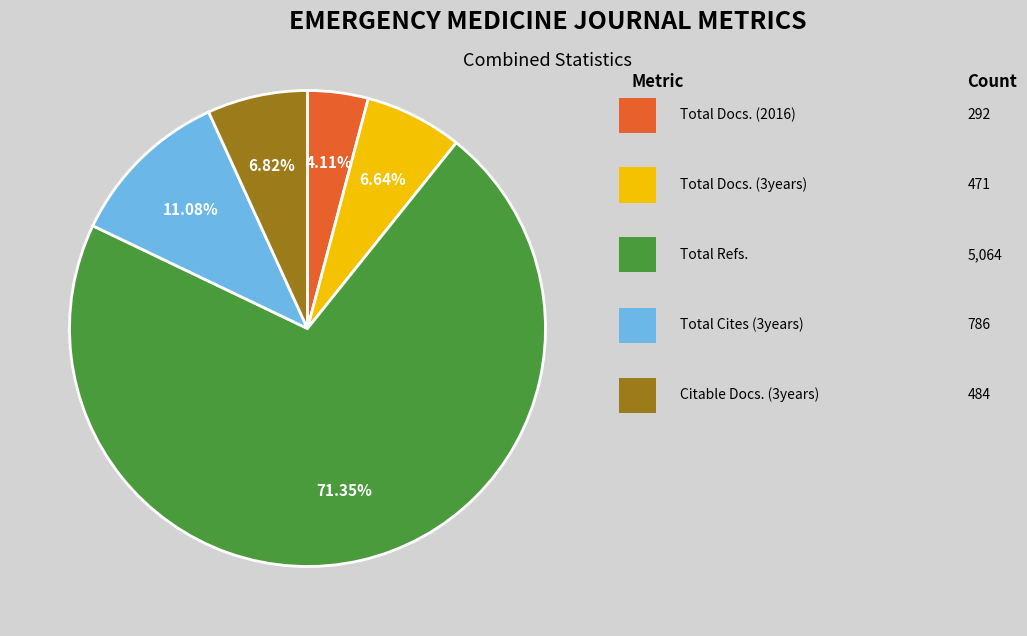

Is there any slice that represents more than half of the pie?

Yes